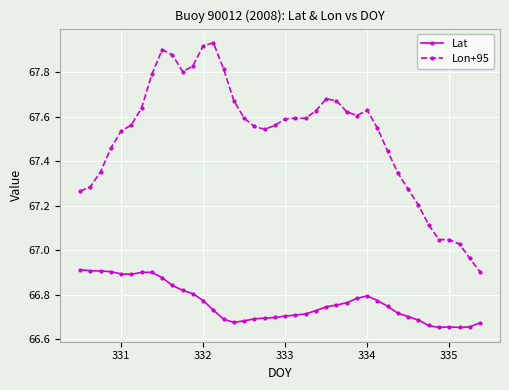

Which series has the widest spread of values?

Lon+95